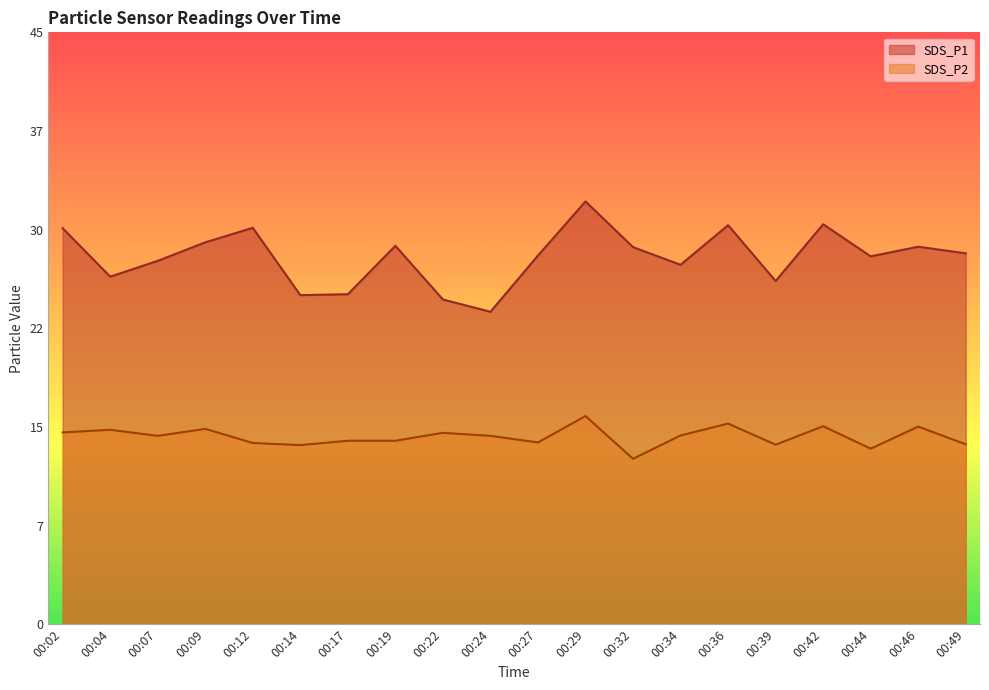

Reading left to right, extract all data points from this chart.

SDS_P1: 30.0	26.3	27.5	28.9	30.0	24.9	25.0	28.7	24.6	23.7	27.9	32.0	28.6	27.2	30.2	26.0	30.3	27.9	28.6	28.1
SDS_P2: 14.5	14.7	14.3	14.8	13.7	13.6	13.9	13.9	14.5	14.3	13.8	15.8	12.5	14.3	15.2	13.6	15.0	13.3	15.0	13.6